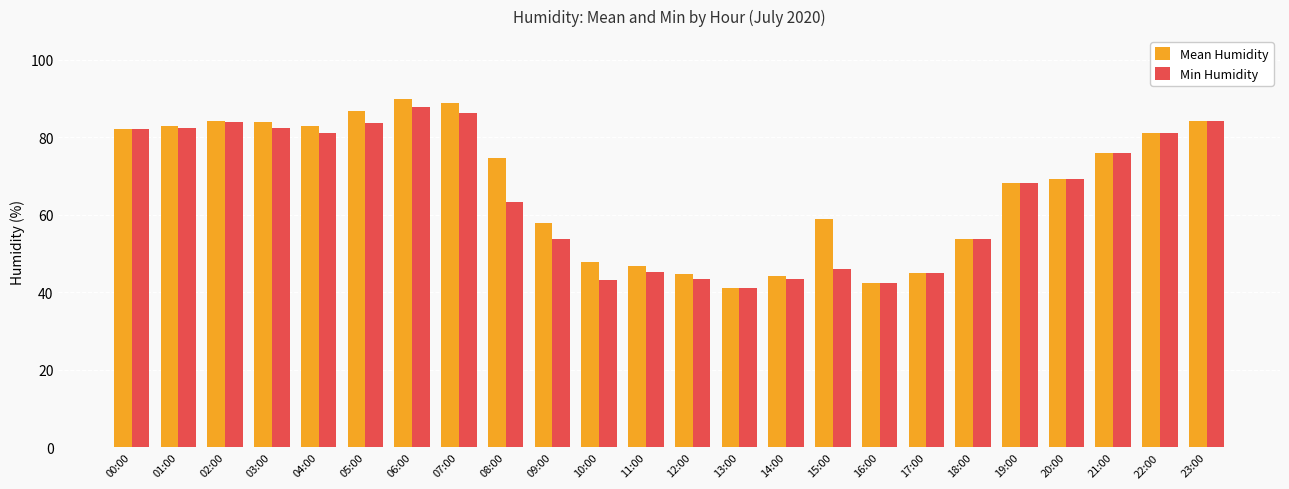

How many data points does each series have?

24